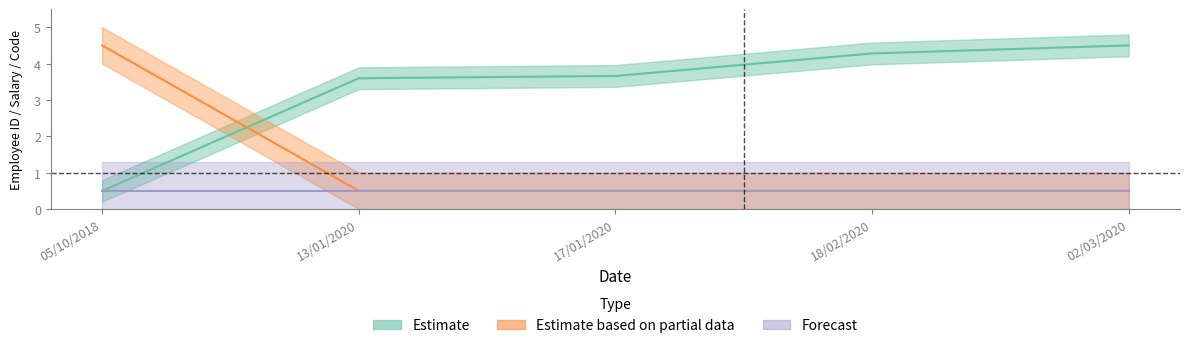

What is the spread (max minus min) of values at 02/03/2020?

4.0